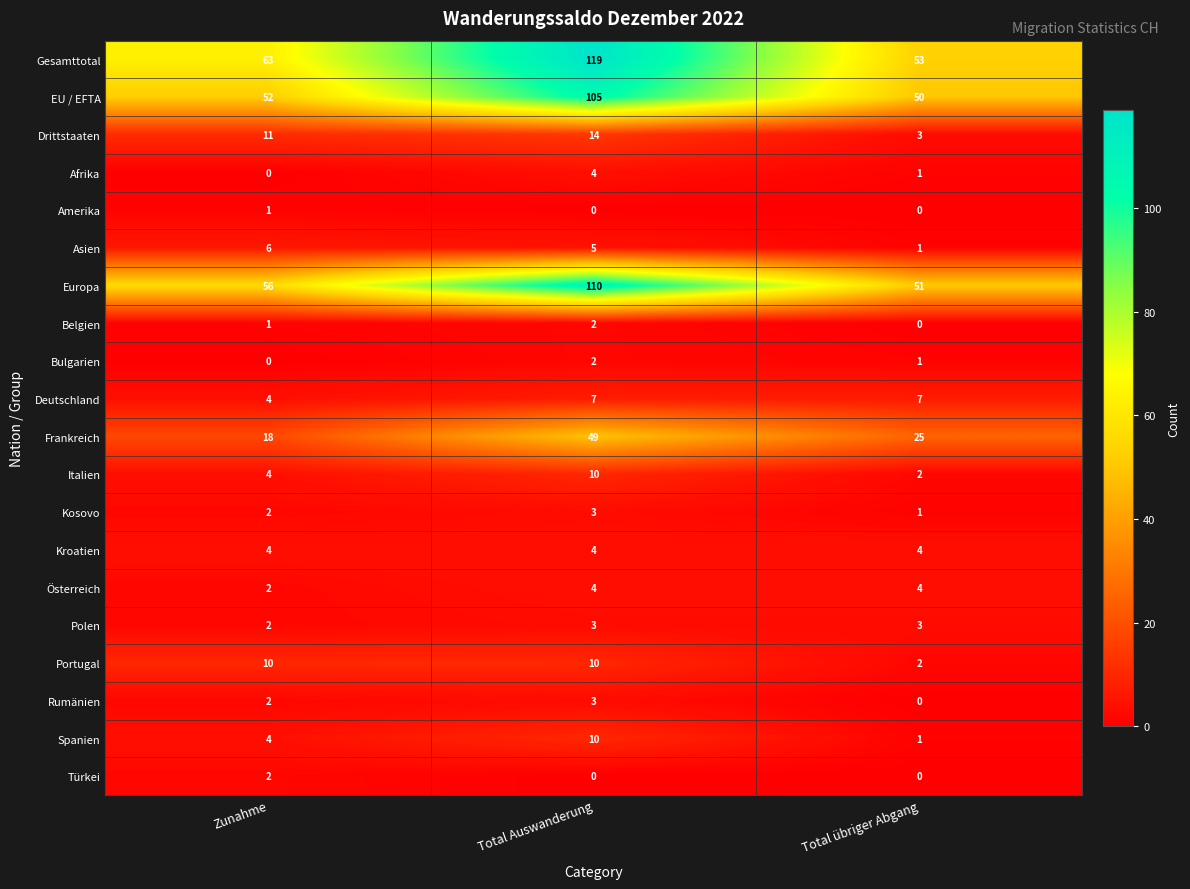

At which label is EU / EFTA closest to 77?

Zunahme